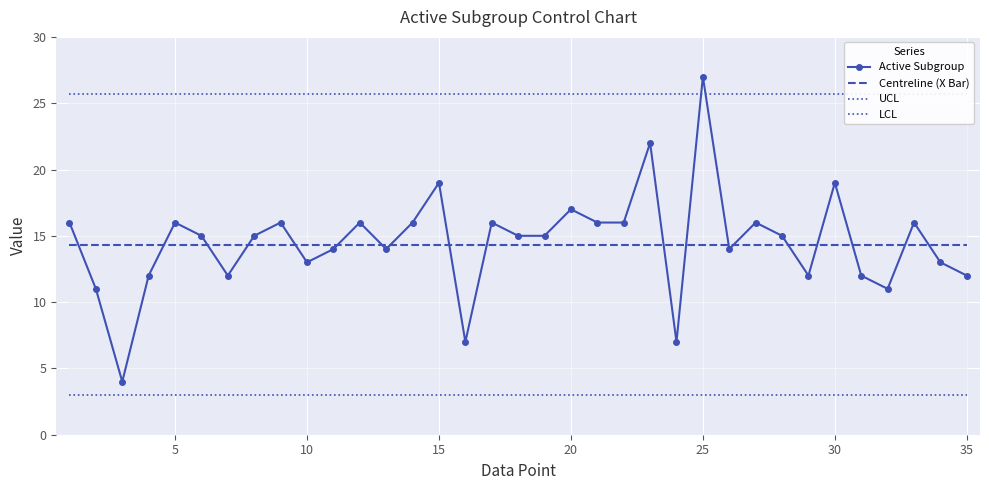

List the series in order of their peak value, highest first.

Active Subgroup, UCL, Centreline (X Bar), LCL